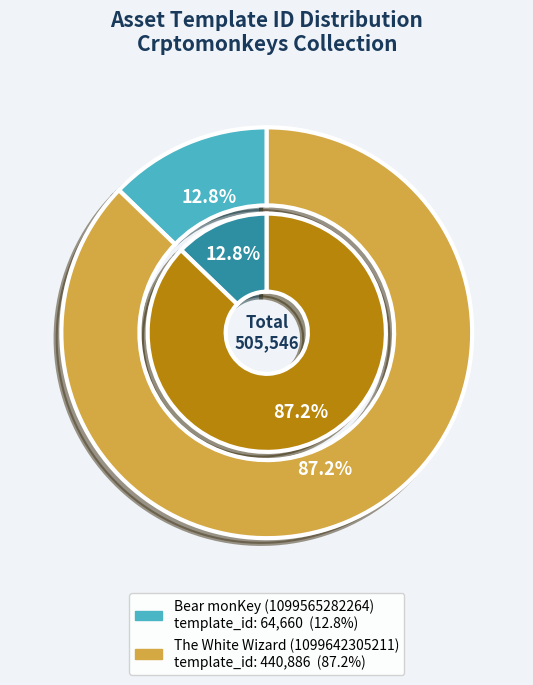

How many slices are in this pie chart?

2